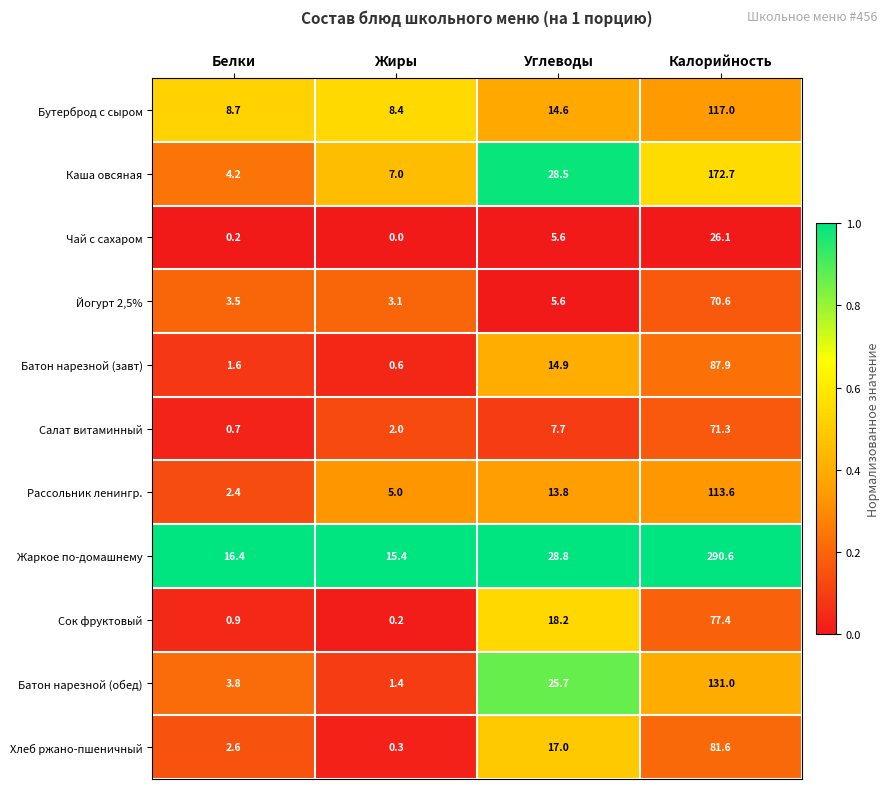

What is the spread (max minus min) of values at Жиры?

15.4